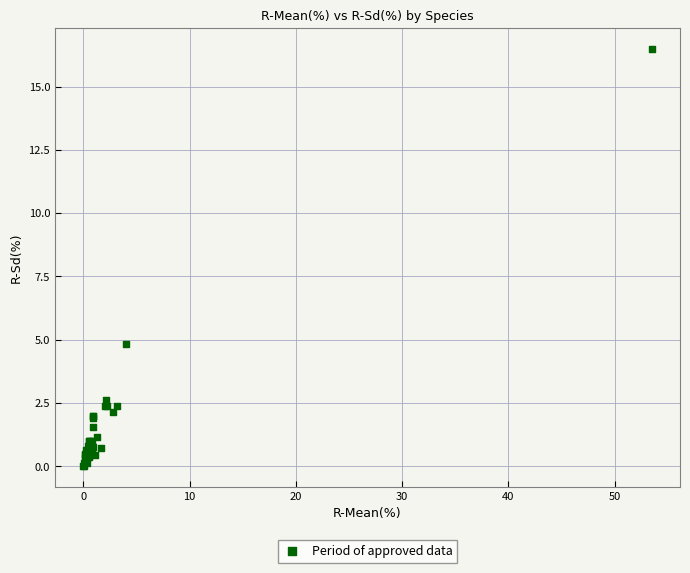

What Y value in the scatter plot is closest to 8?

4.8